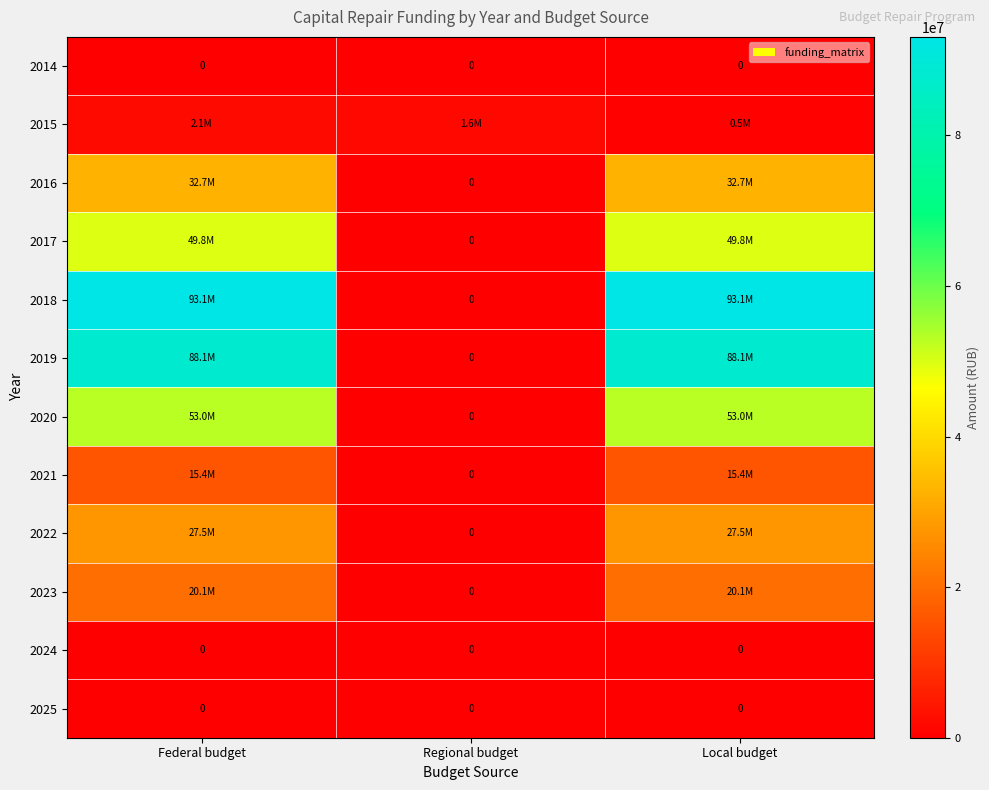

Is it true that 2018 equals 0.0 at Regional budget?

True